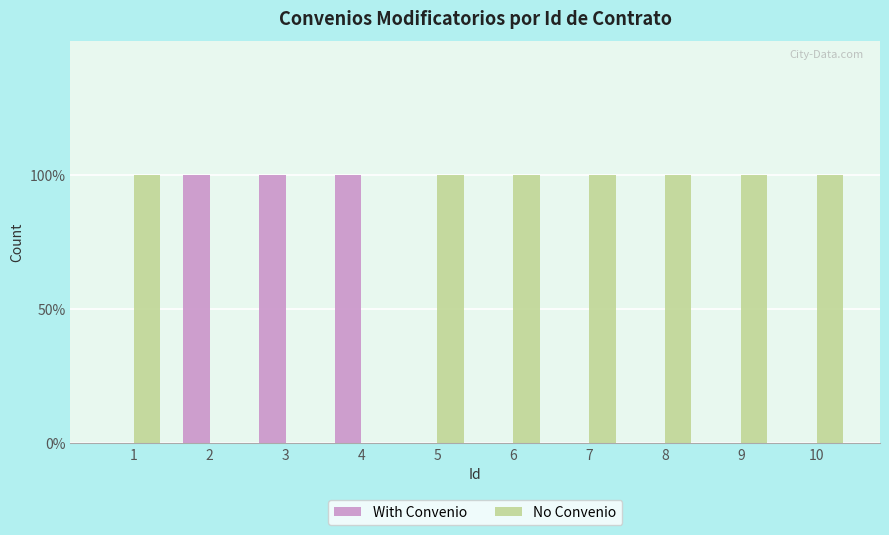

The value of With Convenio at 7 is 0. True or false?

False